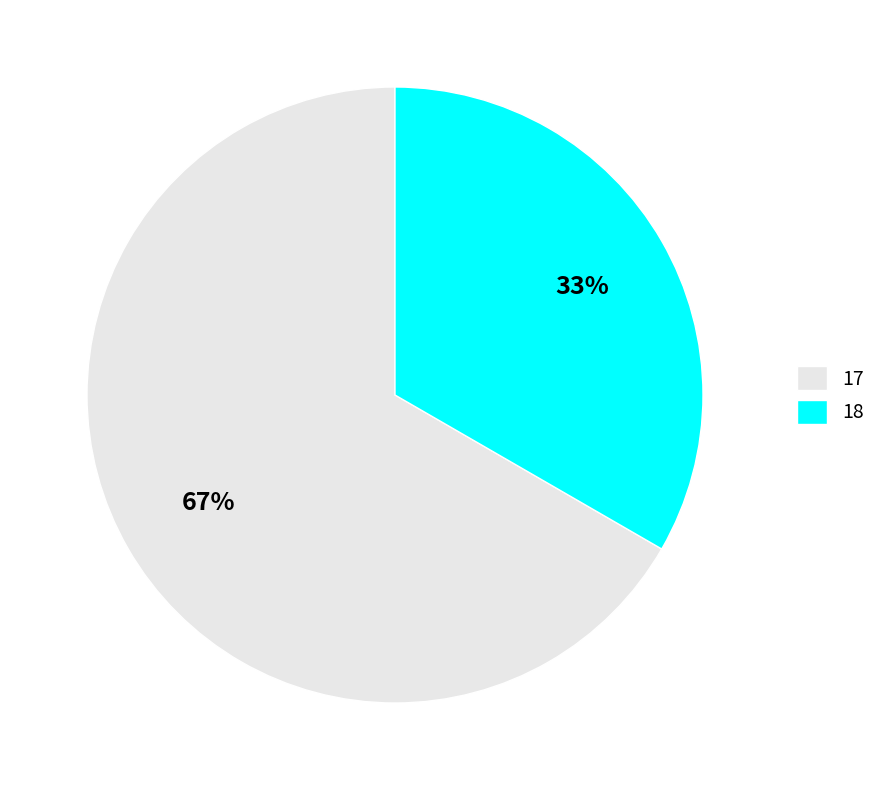

True or false: 18 accounts for 46% of the total.

False